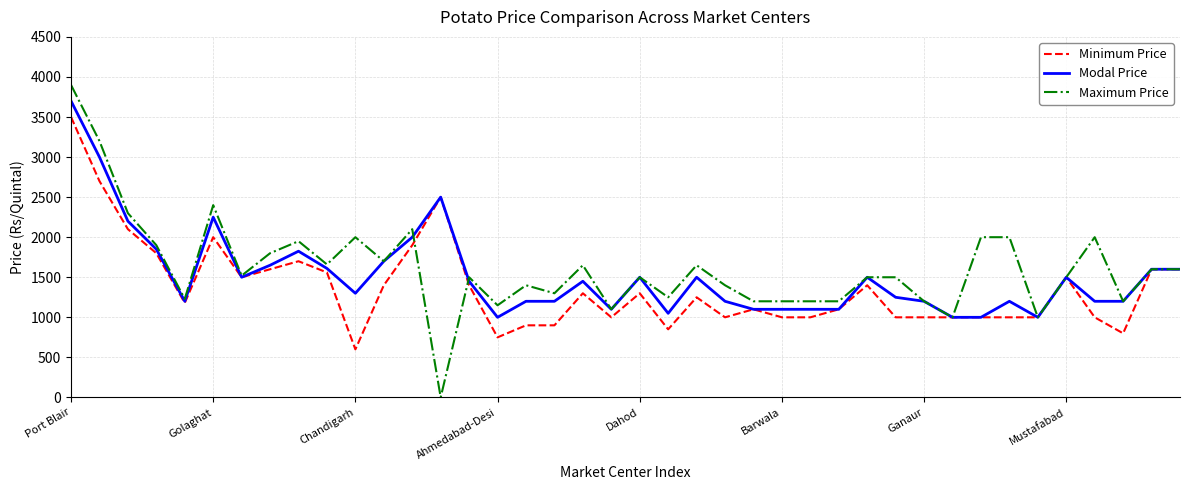

What is the maximum value for Minimum Price?

3500